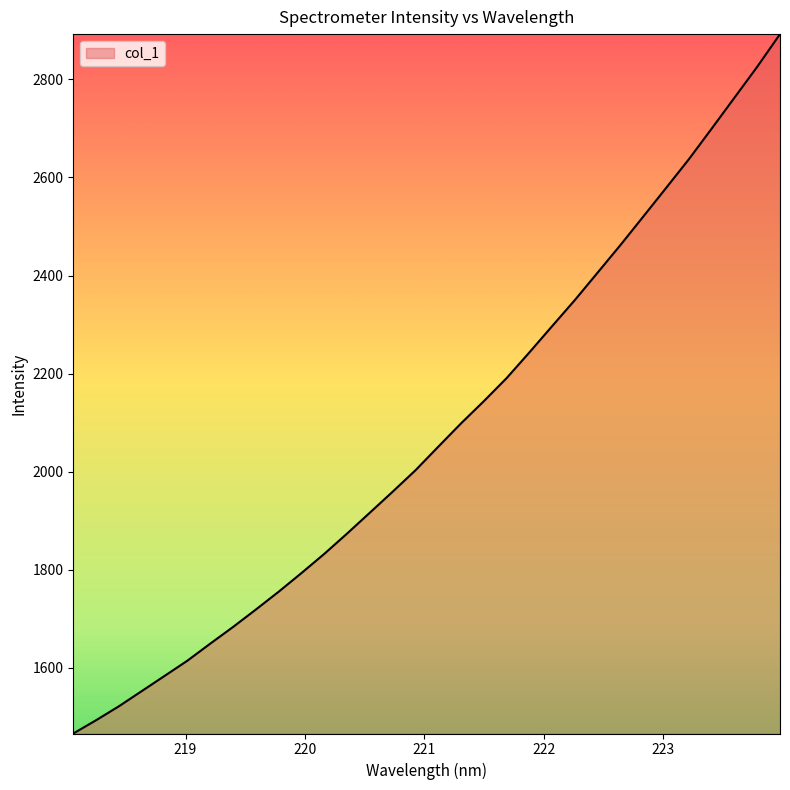

Does the chart display data point markers on the line(s)?

No